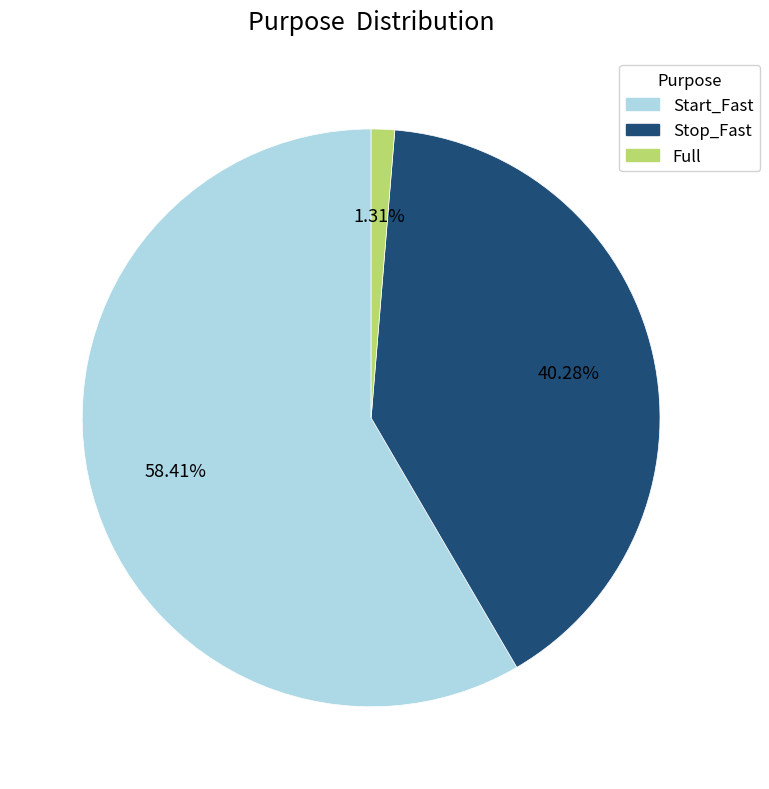

Is there a majority slice in this chart?

Yes